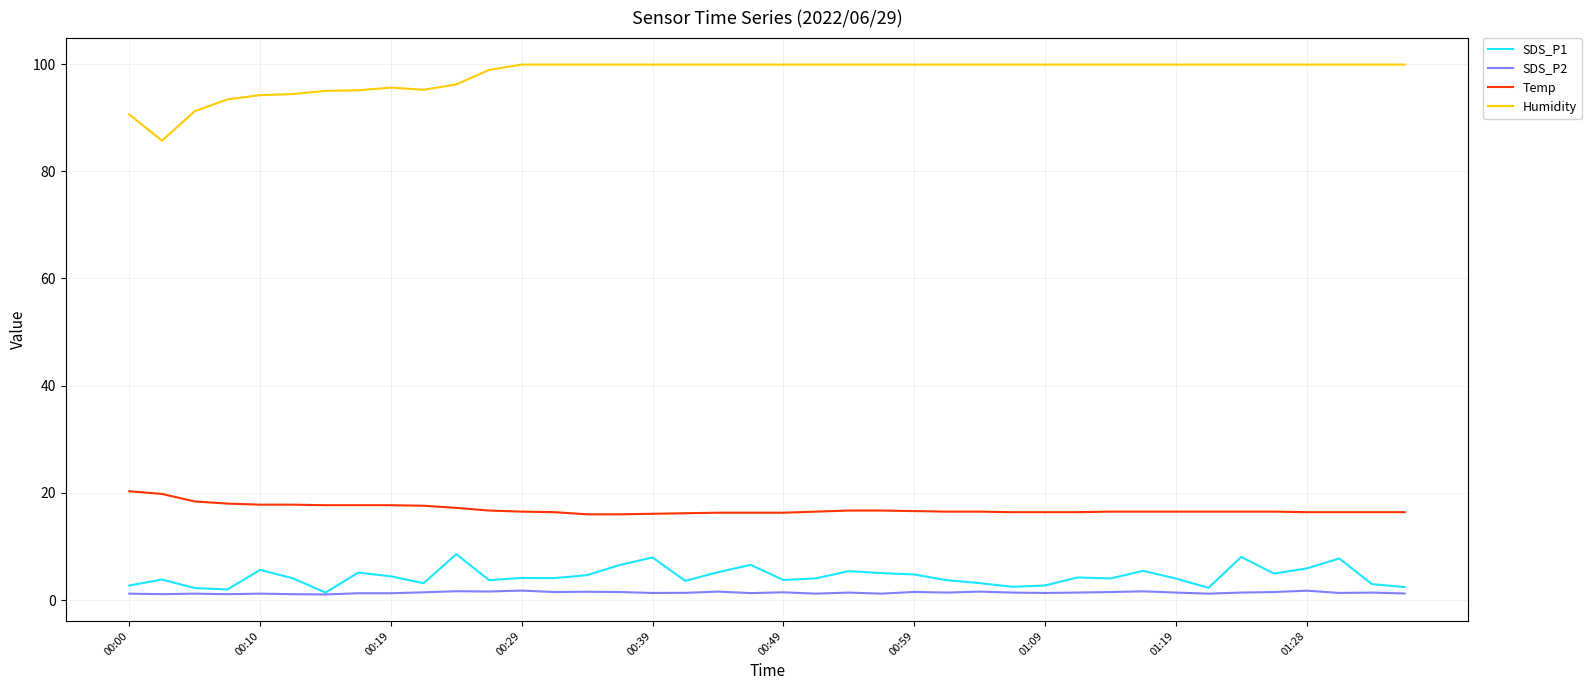

What is the maximum value for SDS_P1?

8.6